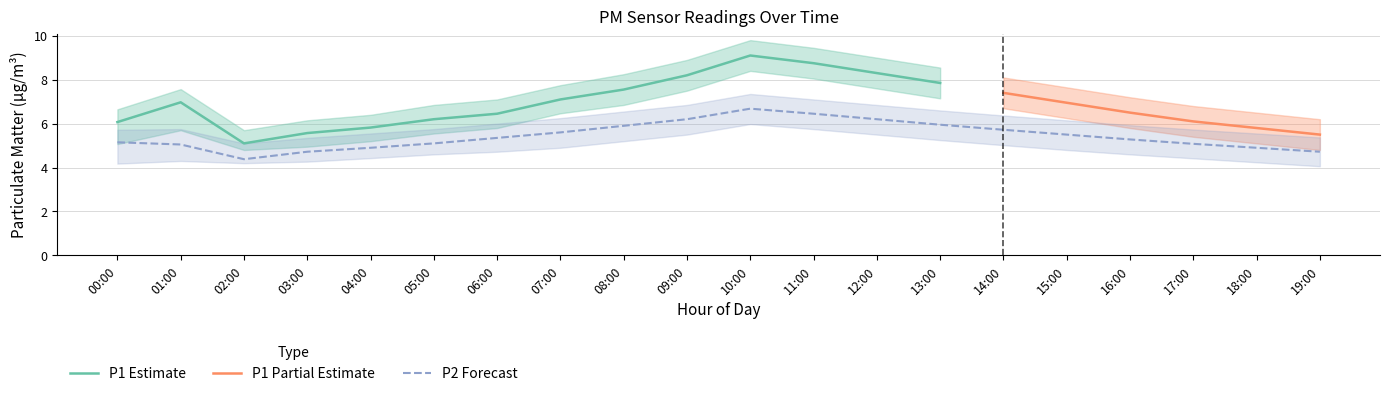

Between which two adjacent categories do P2_upper and P1_lower first intersect?

06:00 and 07:00